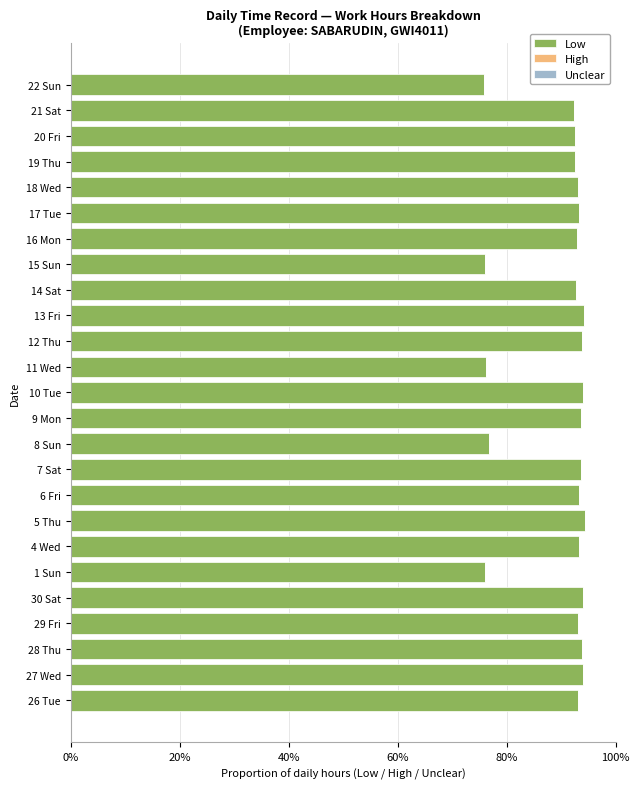

Is it true that the value at 14 Sat is 148.5?

False